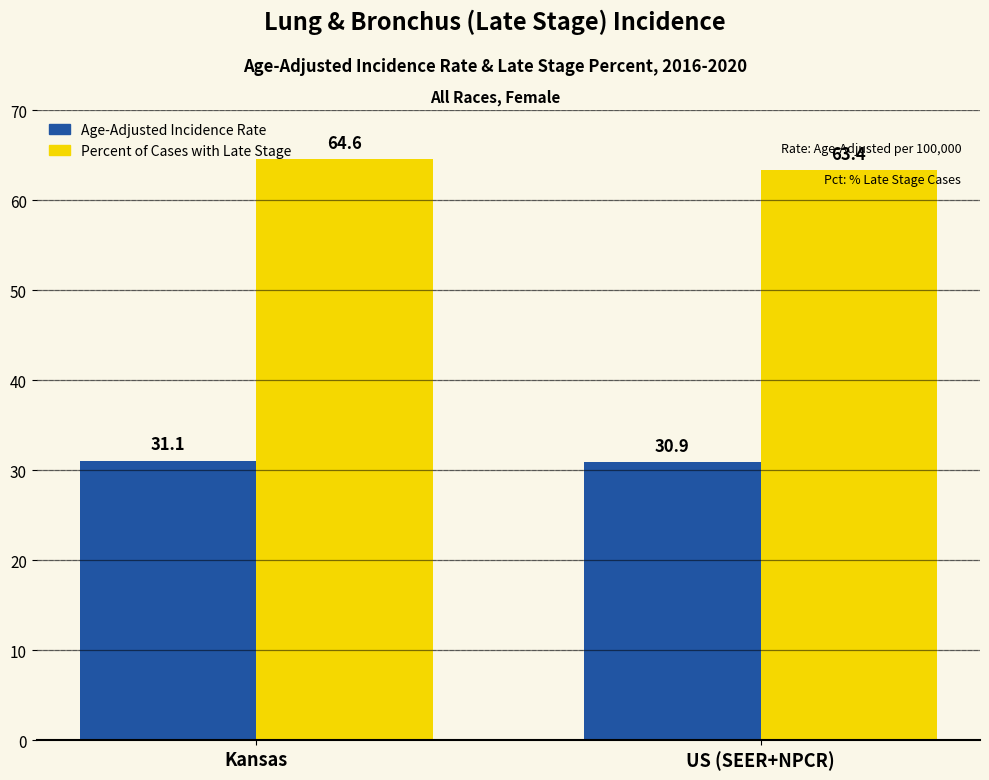

Reading right to left, transcribe all the data shown in this chart.

Age-Adjusted Incidence Rate: US (SEER+NPCR)=30.9	Kansas=31.1
Percent of Cases with Late Stage: US (SEER+NPCR)=63.4	Kansas=64.6